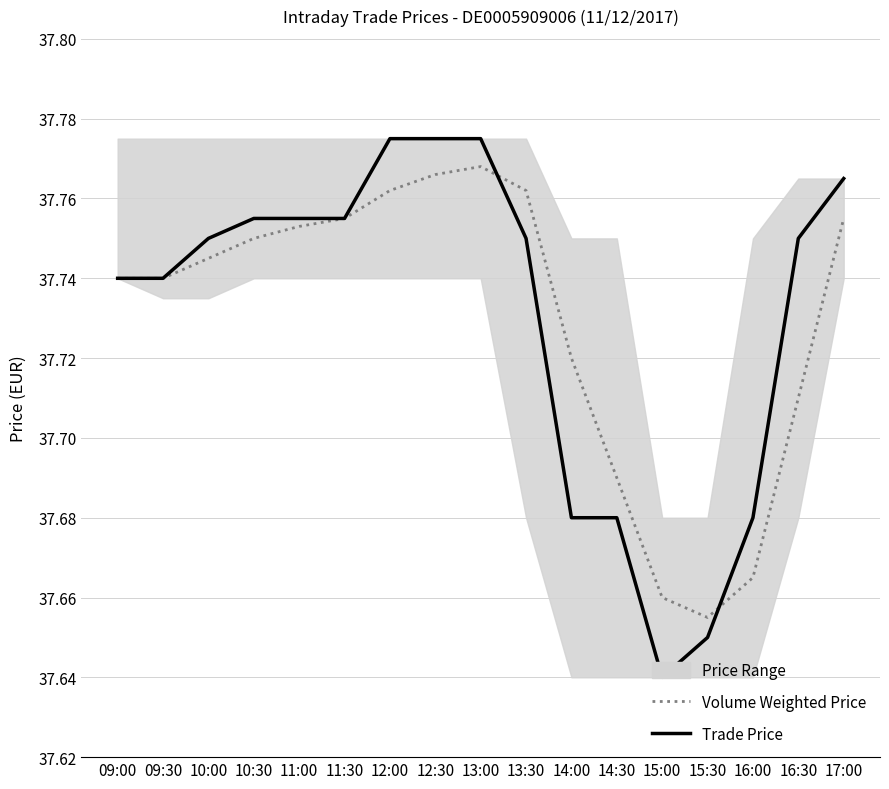

At 10:30, list the series in order from smallest to largest.

Volume Weighted Price, Trade Price